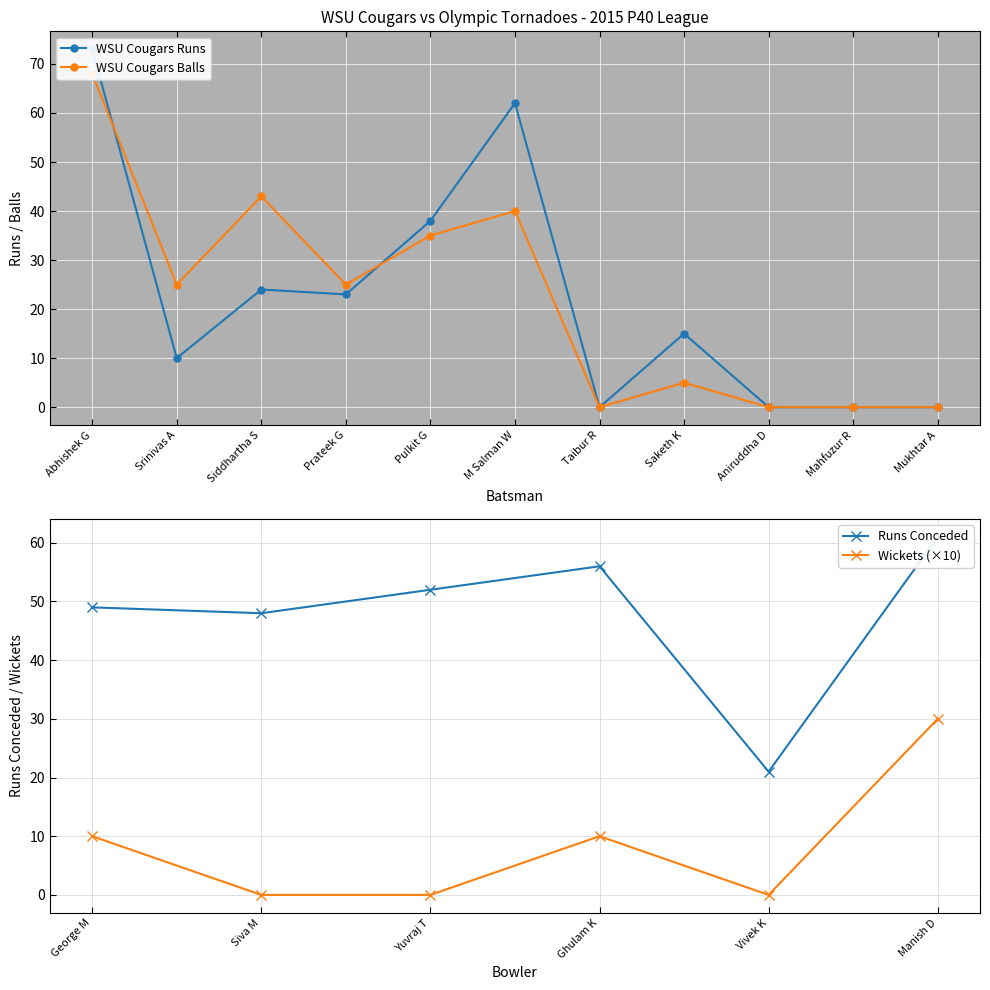

At how many categories does at least one series exceed 37?

4